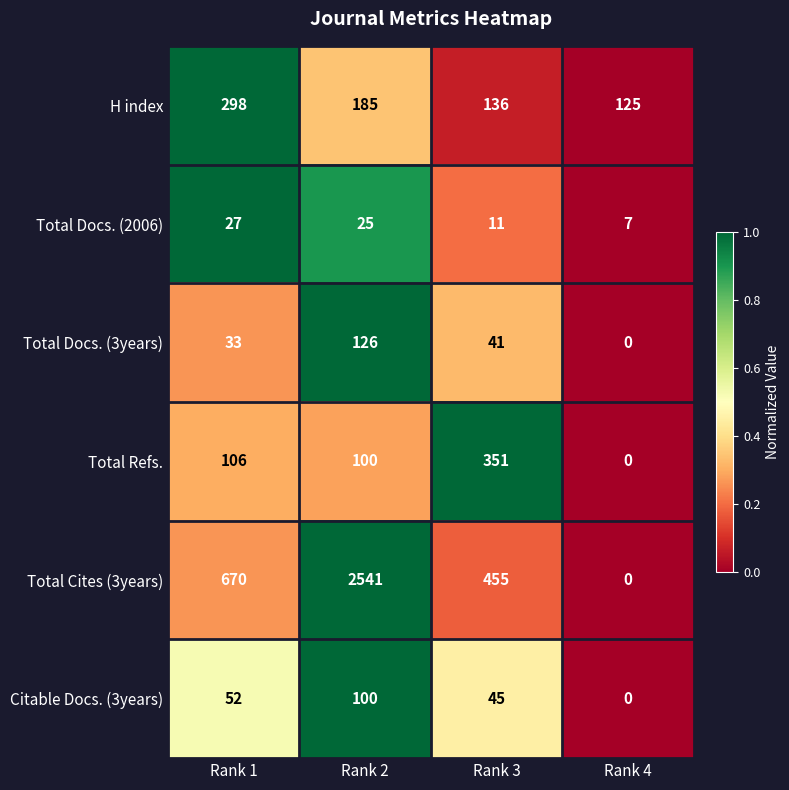

At which category is the sum across all series the highest?

Rank 2